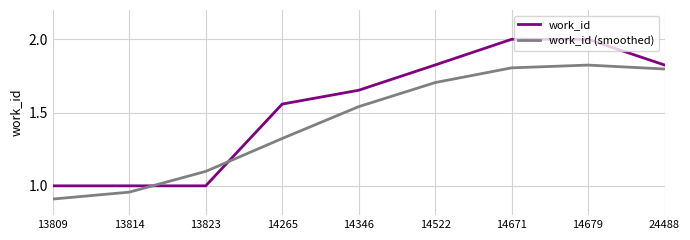

What are all the series names shown in the legend?

work_id, work_id (smoothed)